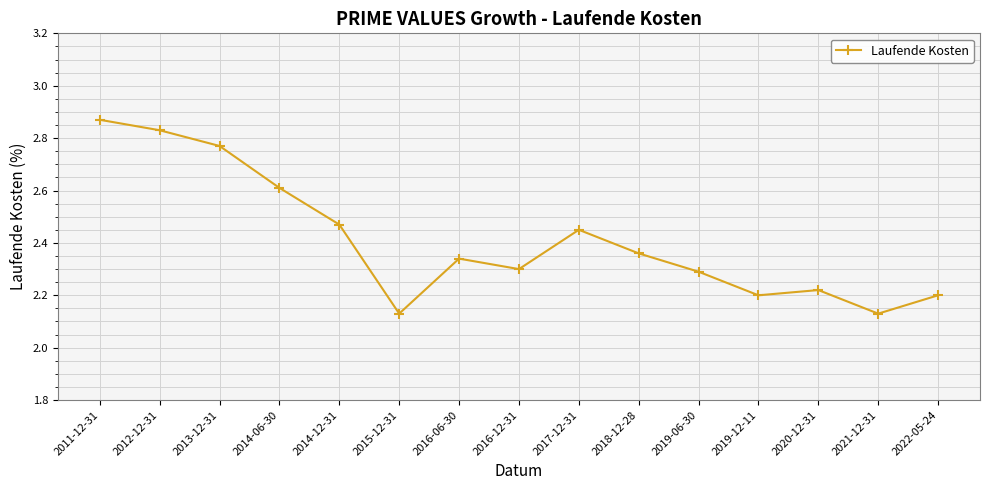

What is the sum of the values at 2019-06-30 and 2014-06-30?

4.9